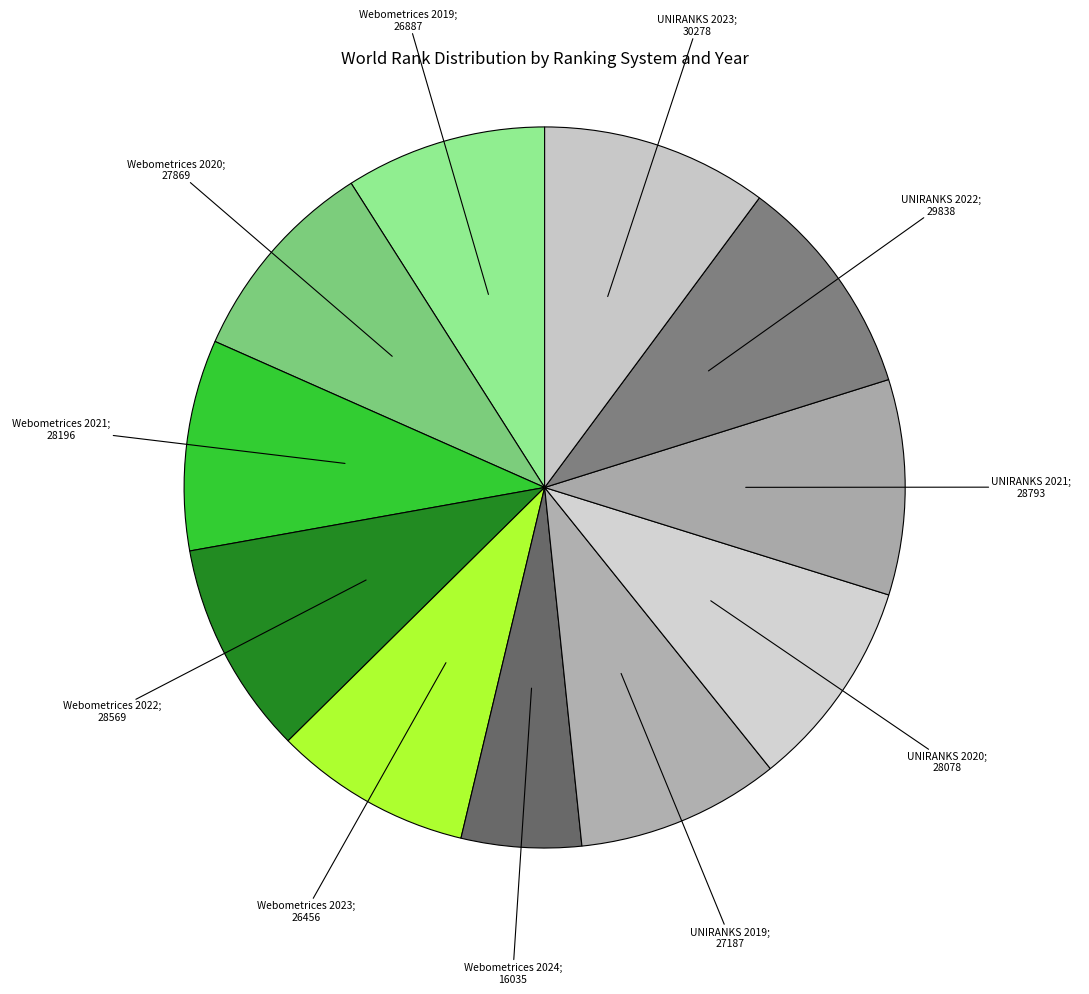

Rank the categories by value from lowest to highest.

Webometrices 2024, Webometrices 2023, Webometrices 2019, UNIRANKS 2019, Webometrices 2020, UNIRANKS 2020, Webometrices 2021, Webometrices 2022, UNIRANKS 2021, UNIRANKS 2022, UNIRANKS 2023